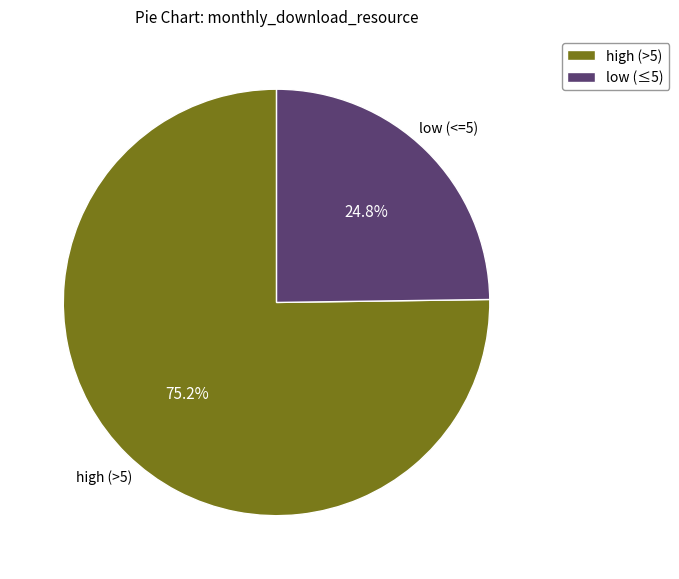

Rank the categories by value from lowest to highest.

low (≤5), high (>5)